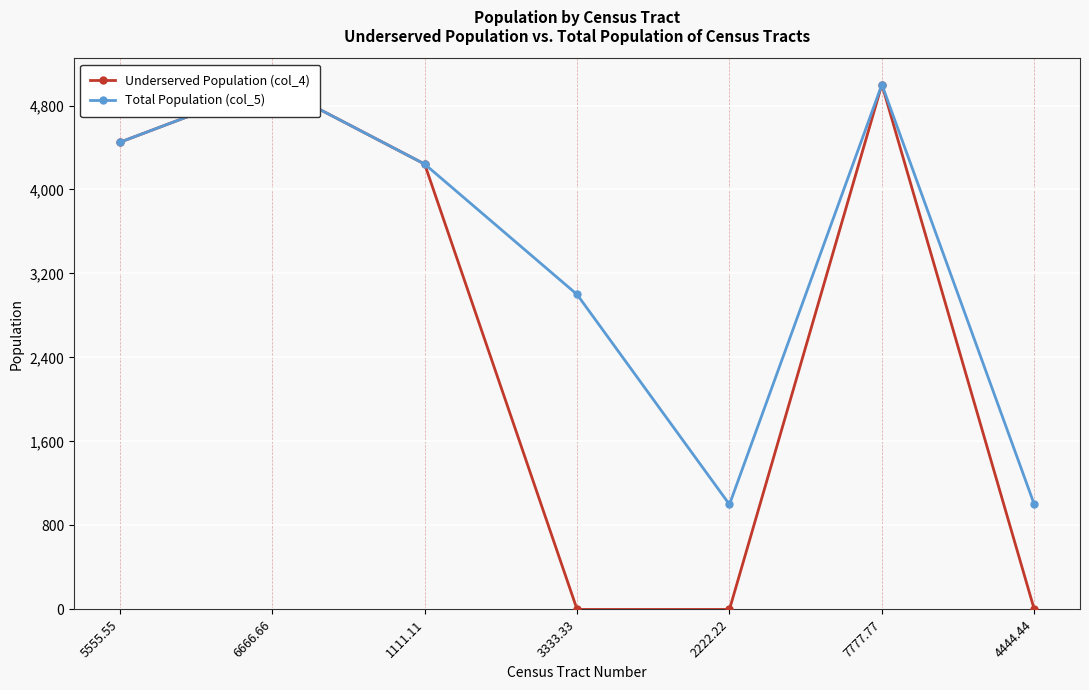

What is the sum of all Total Population (col_5) values?

23690